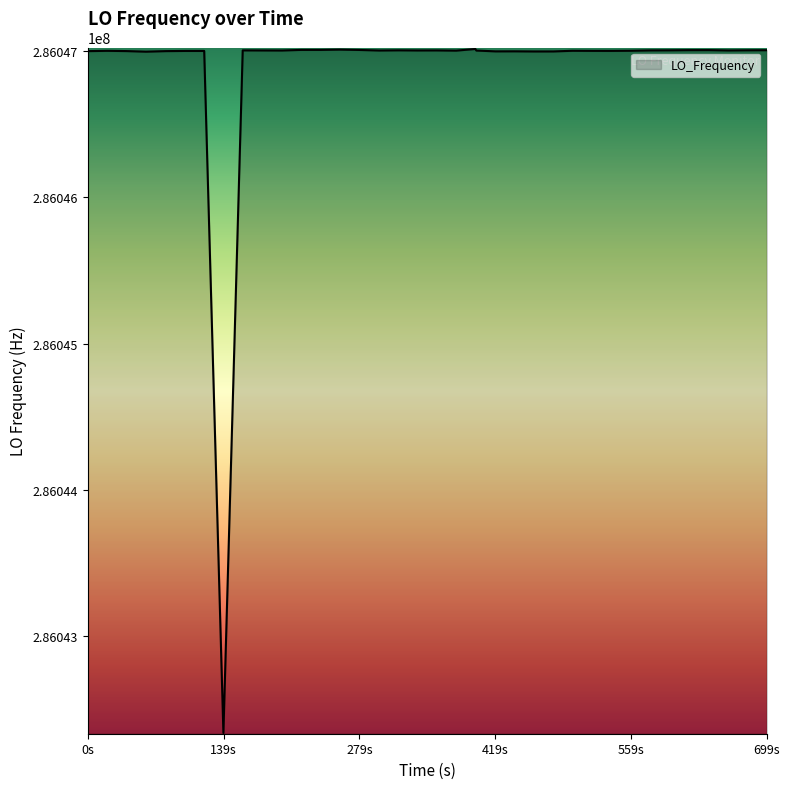

What is the greatest value displayed?

286047011.9